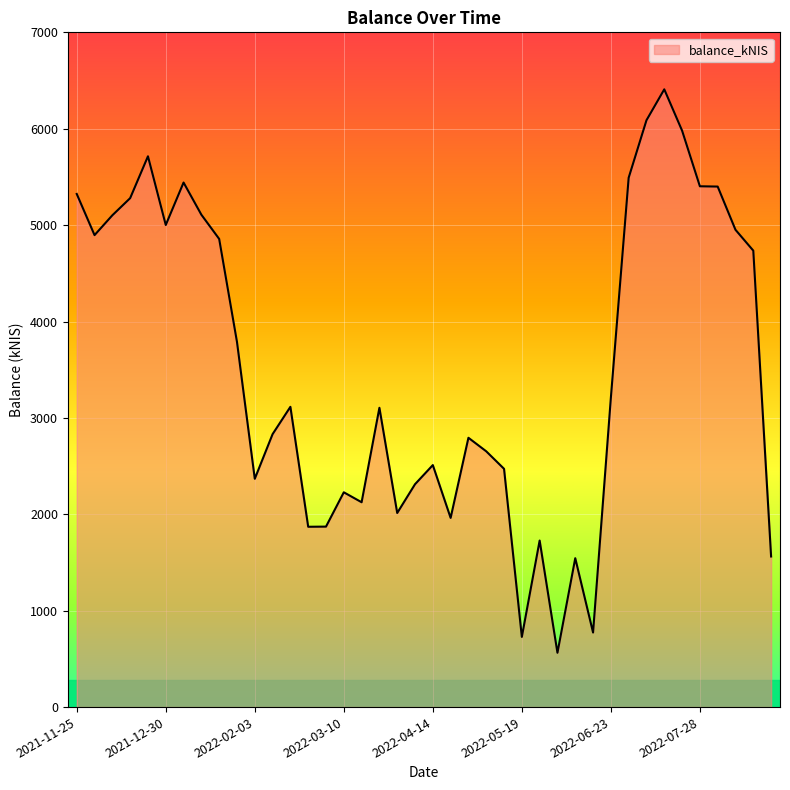

What is the greatest value displayed?

6408.7